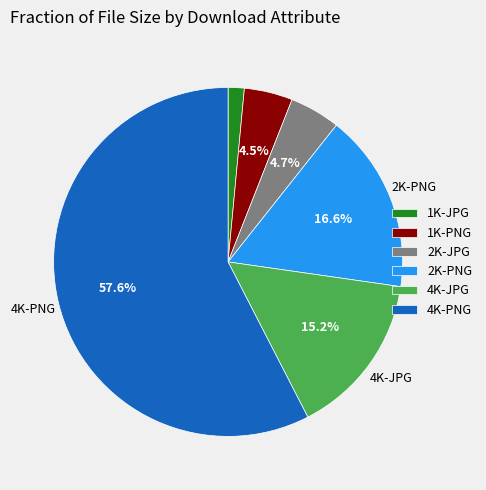

Does 1K-JPG represent more than half of the total?

No